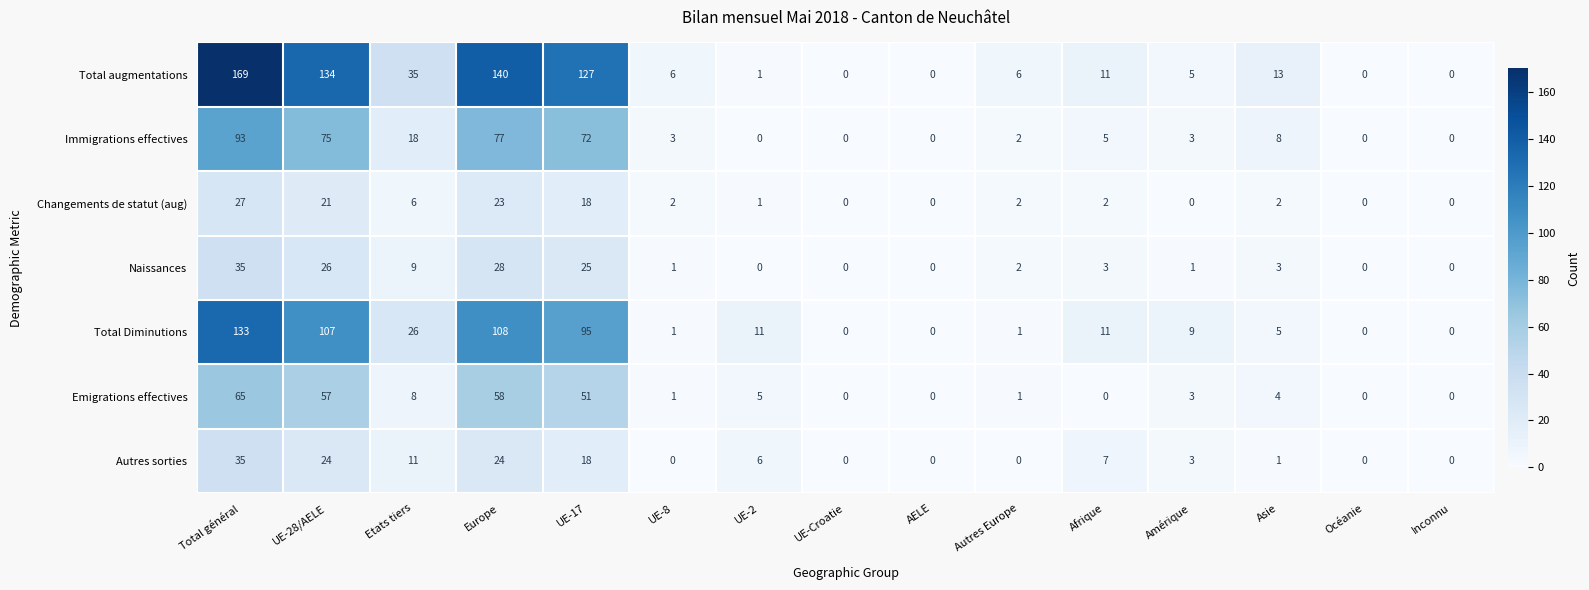

True or false: Immigrations effectives has a value of 1 at Autres Europe.

False